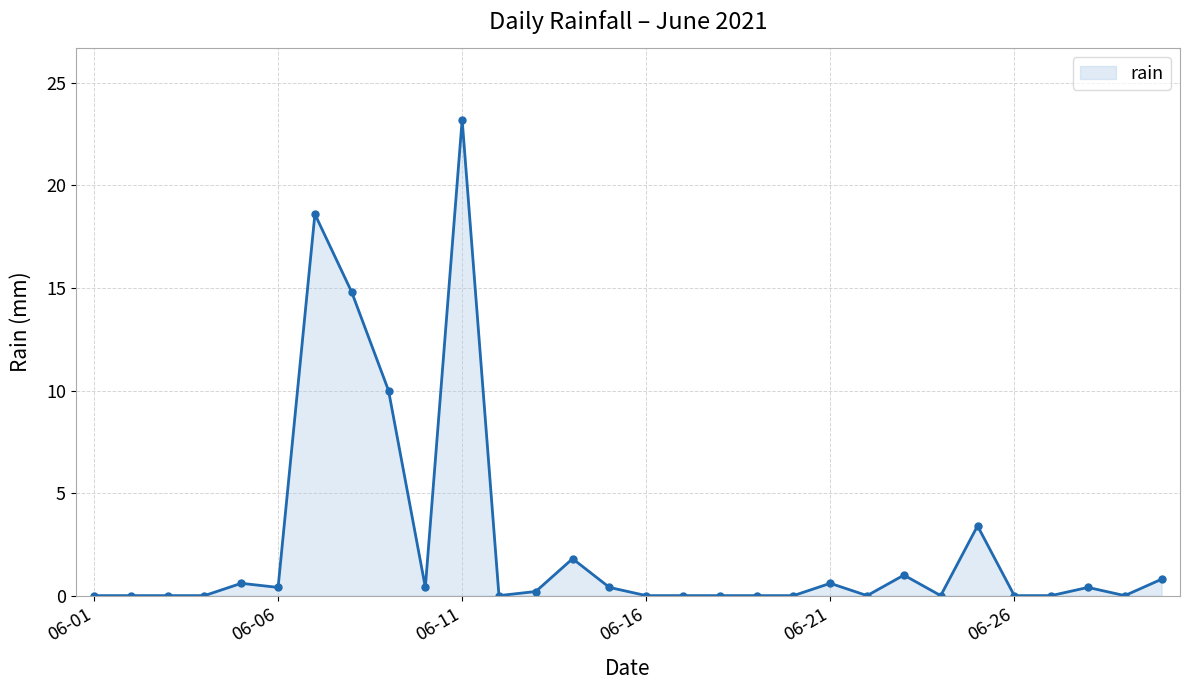

Reading left to right, list all the values displayed in this chart.

0.0	0.0	0.0	0.0	0.6	0.4	18.6	14.8	10.0	0.4	23.2	0.0	0.2	1.8	0.4	0.0	0.0	0.0	0.0	0.0	0.6	0.0	1.0	0.0	3.4	0.0	0.0	0.4	0.0	0.8